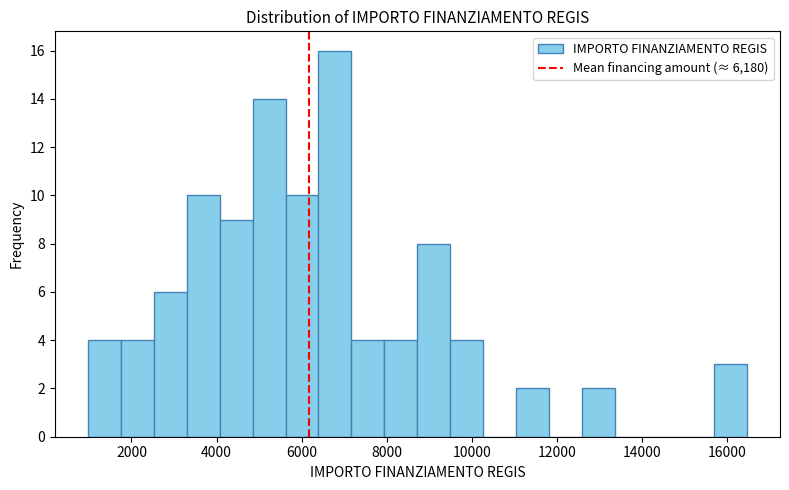

Around what value on the x-axis is the tallest bar? Give the approximate position of its centre, as read against the axis.

6800